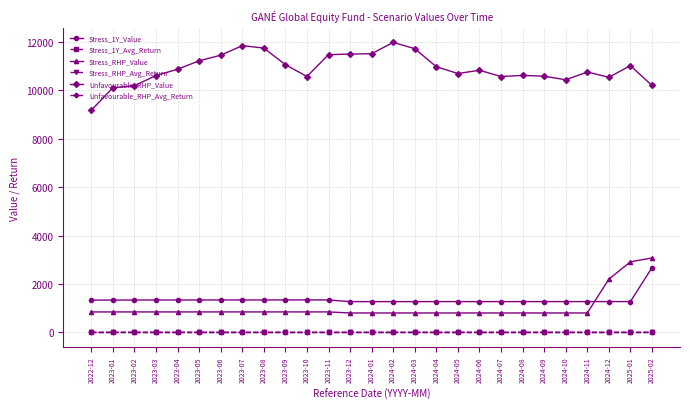

What is the difference between the highest and lowest values at 2023-05?

11223.6